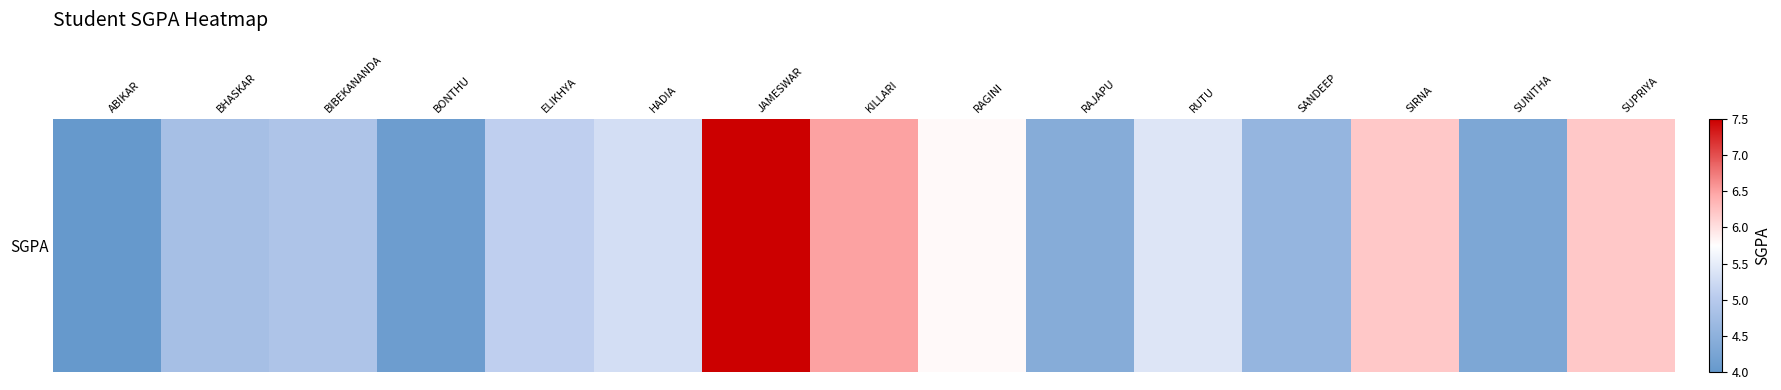

What value does the data have at SUNITHA?

4.3